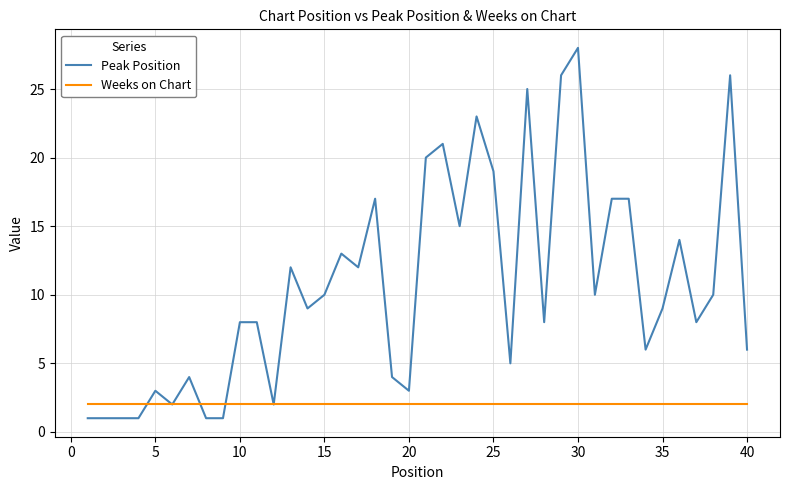

Reading left to right, transcribe all the data shown in this chart.

Peak Position: 1	1	1	1	3	2	4	1	1	8	8	2	12	9	10	13	12	17	4	3	20	21	15	23	19	5	25	8	26	28	10	17	17	6	9	14	8	10	26	6
Weeks on Chart: 2	2	2	2	2	2	2	2	2	2	2	2	2	2	2	2	2	2	2	2	2	2	2	2	2	2	2	2	2	2	2	2	2	2	2	2	2	2	2	2